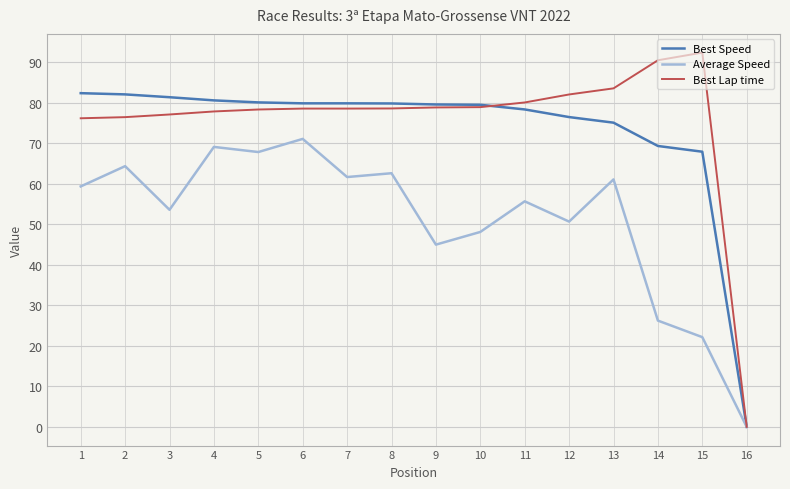

At which category does the chart reach its peak across all series?

15